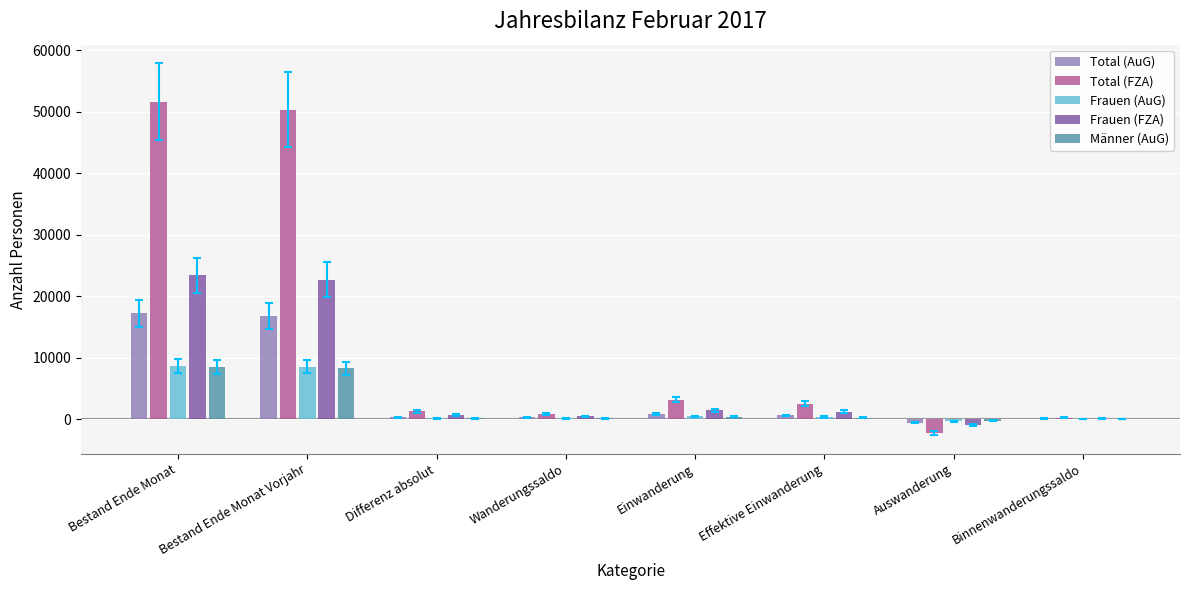

Which series has the largest total across all categories?

Total (FZA)